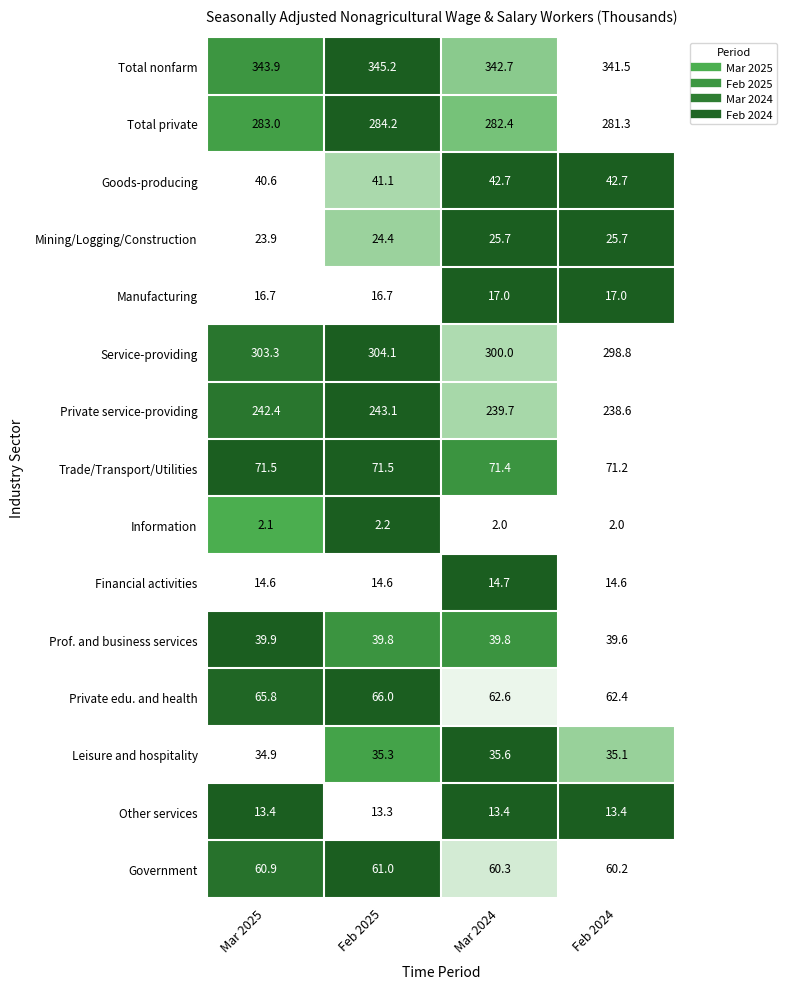

The Financial activities series shows 25.4 at Mar 2024. True or false?

False